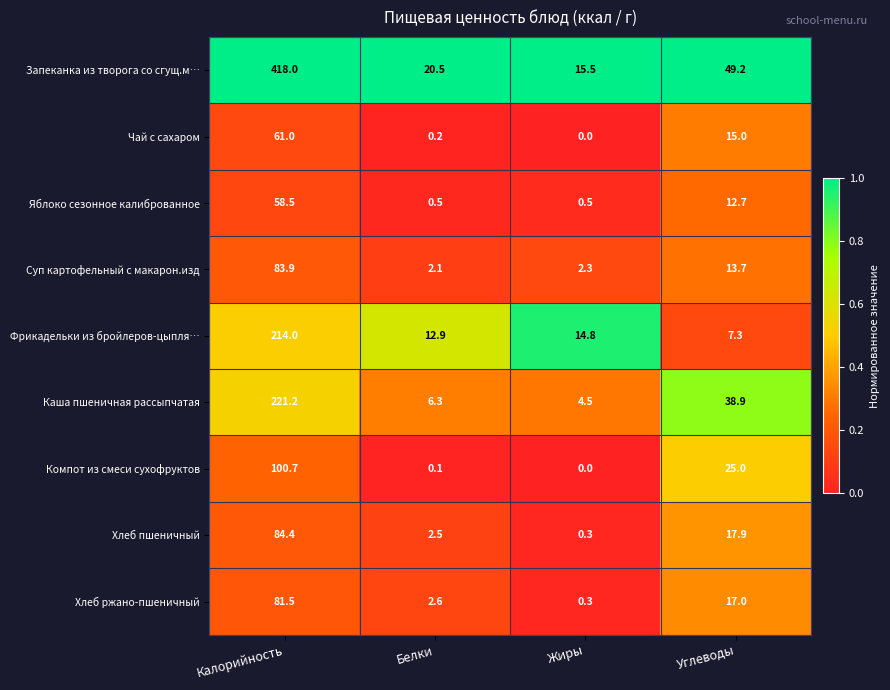

At which category does the chart reach its peak across all series?

Калорийность